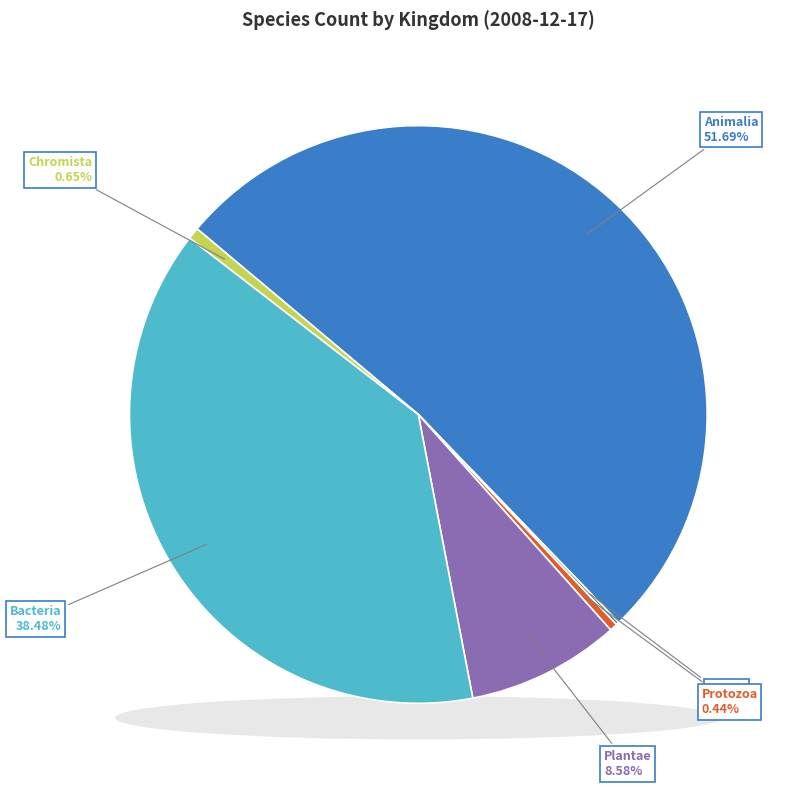

What percentage is the 5 slice, to the nearest percent?

9%